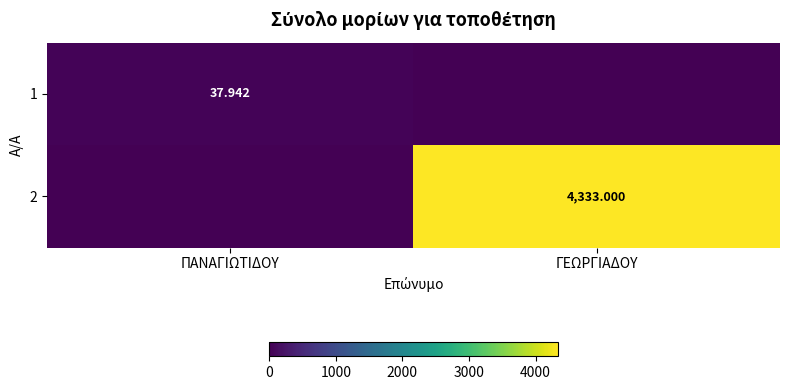

At which category is the sum across all series the highest?

ΓΕΩΡΓΙΑΔΟΥ